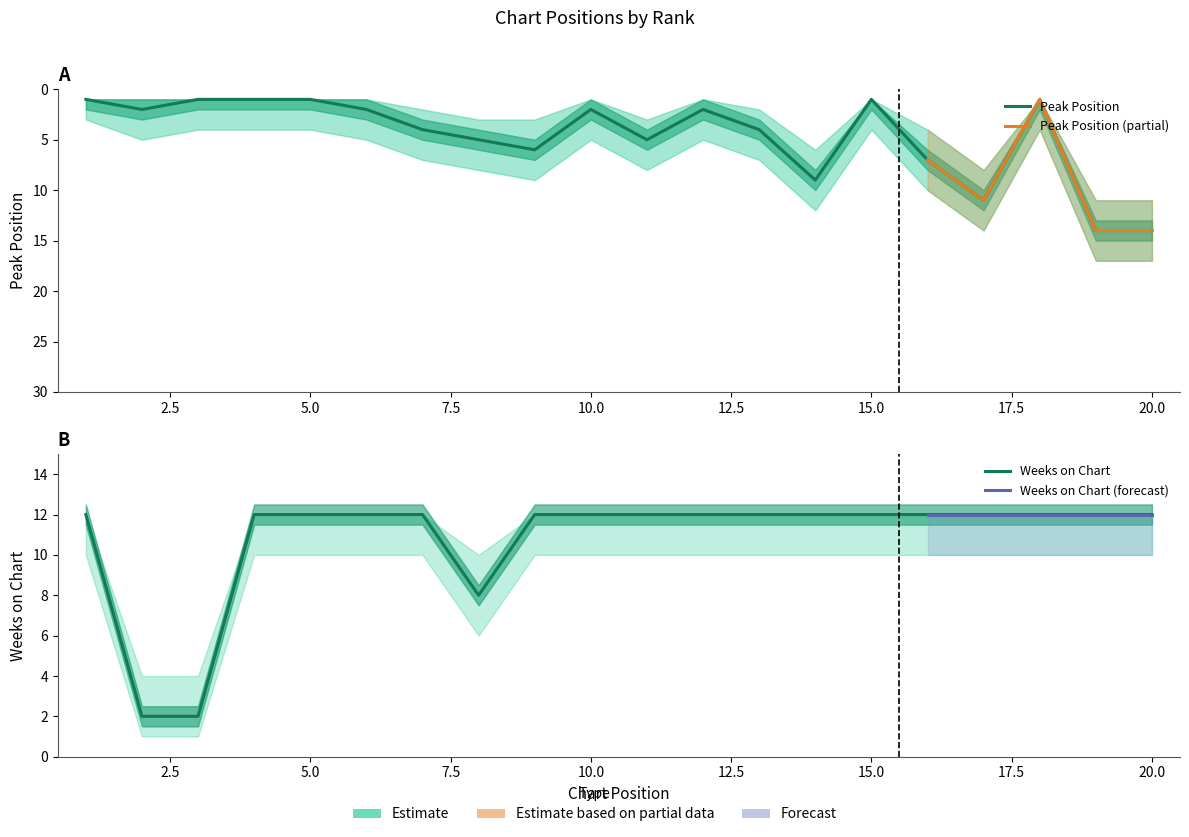

Is this an area chart (filled region under the line)?

No